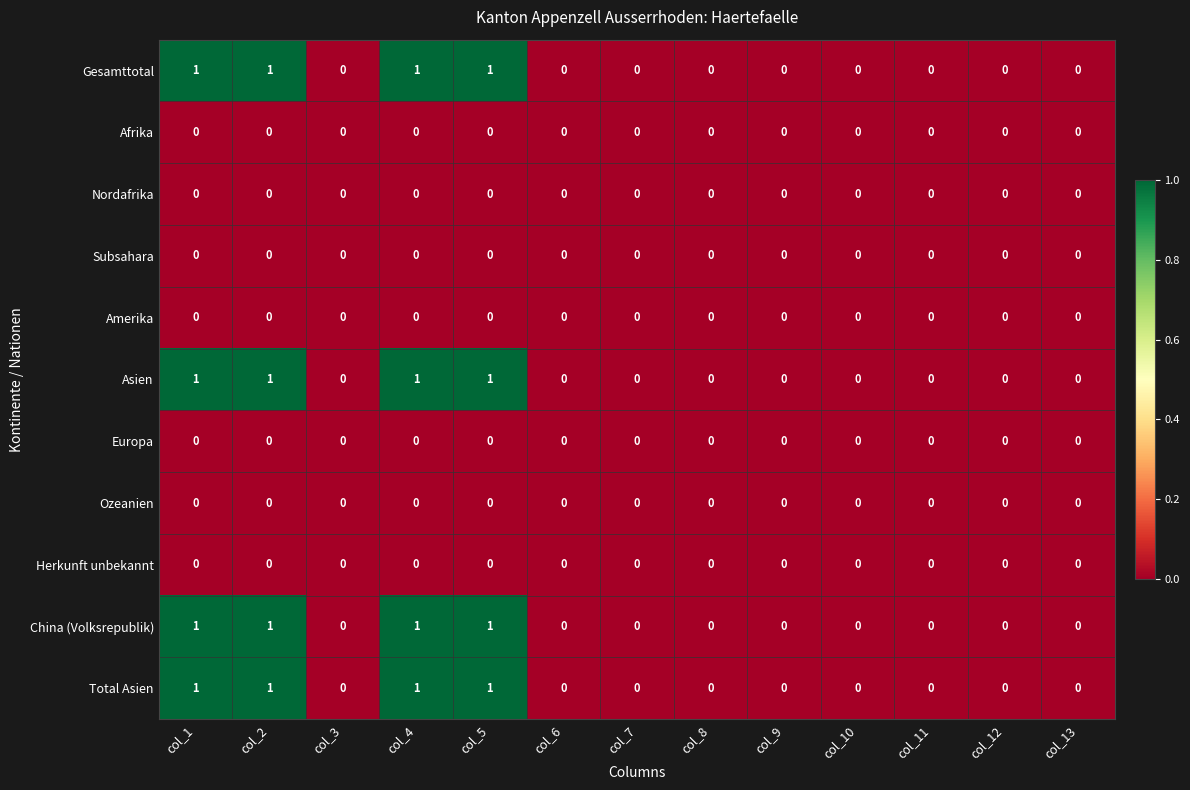

True or false: Afrika has a value of 0 at col_13.

True